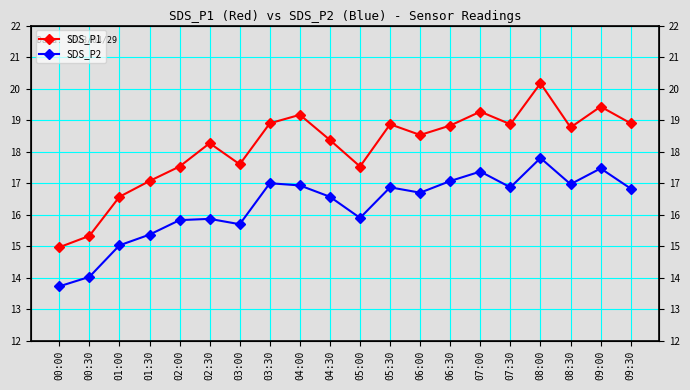

List the series in order of their peak value, lowest first.

SDS_P2, SDS_P1